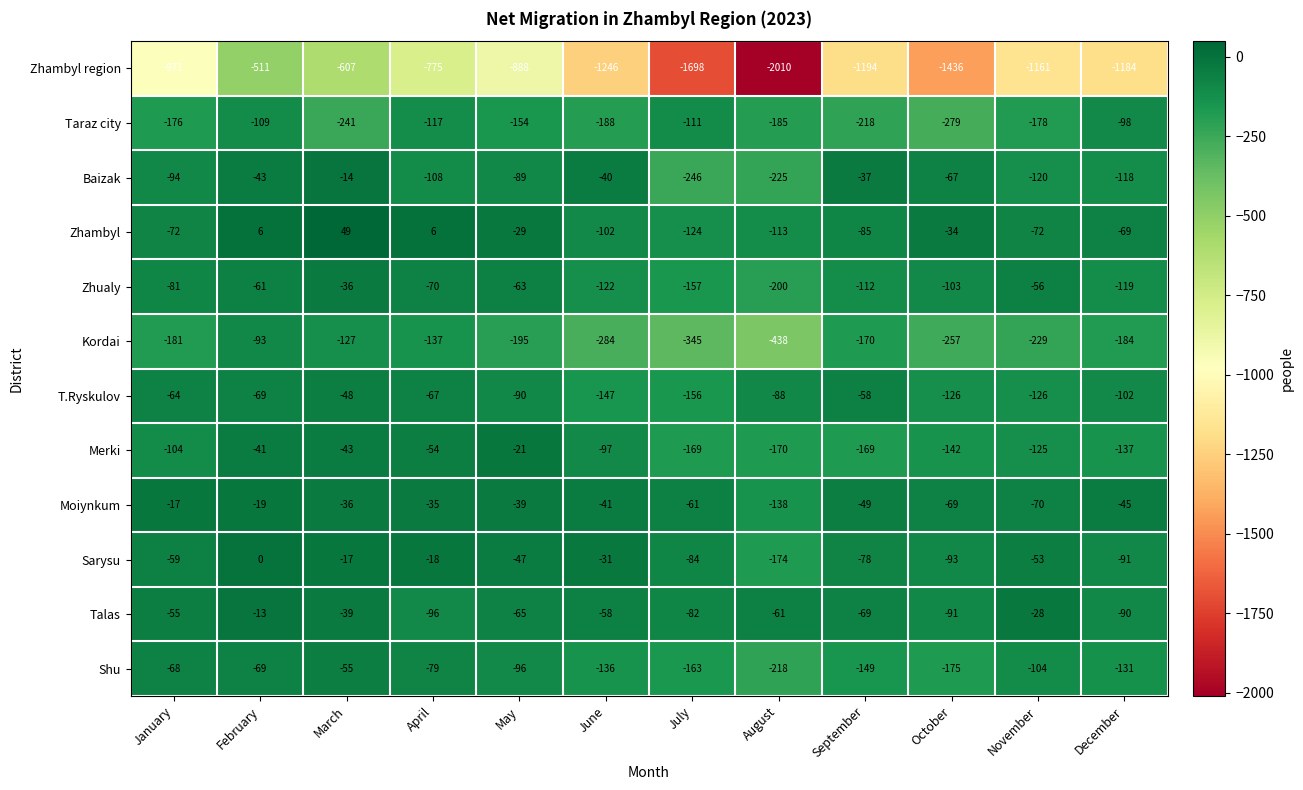

Which label corresponds to the smallest value in the chart?

August